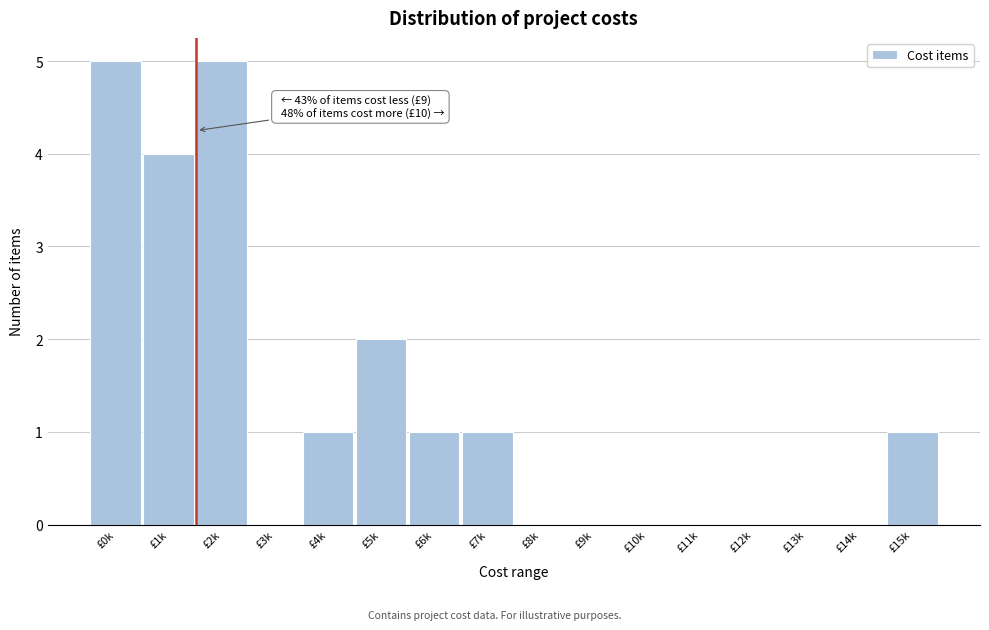

Reading right to left, list all the values displayed in this chart.

£15k=1	£14k=0	£13k=0	£12k=0	£11k=0	£10k=0	£9k=0	£8k=0	£7k=1	£6k=1	£5k=2	£4k=1	£3k=0	£2k=5	£1k=4	£0k=5